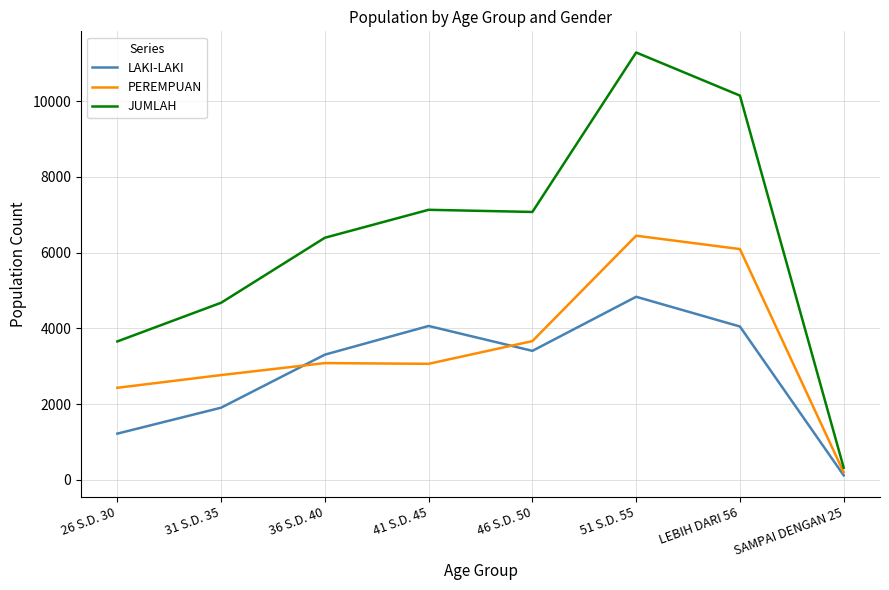

What is the difference between the highest and lowest values at SAMPAI DENGAN 25?

202